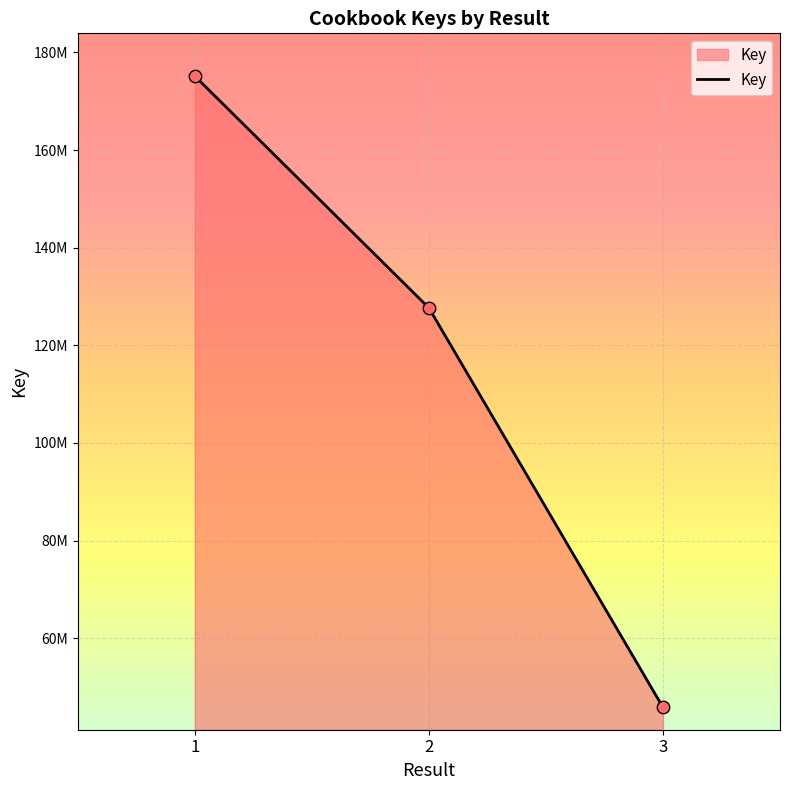

Approximately how many times larger is the value at 1 compared to 2?

1.4